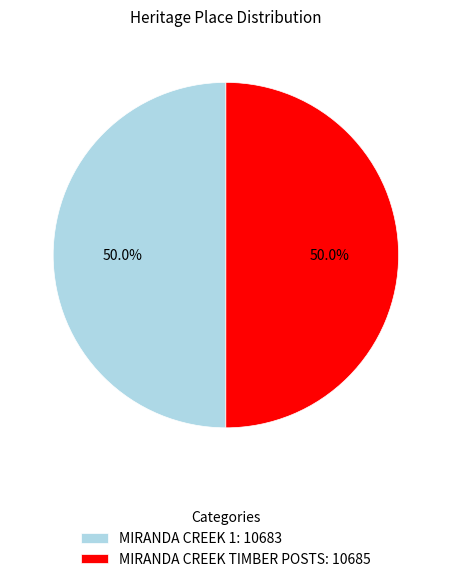

How many slices are in this pie chart?

2